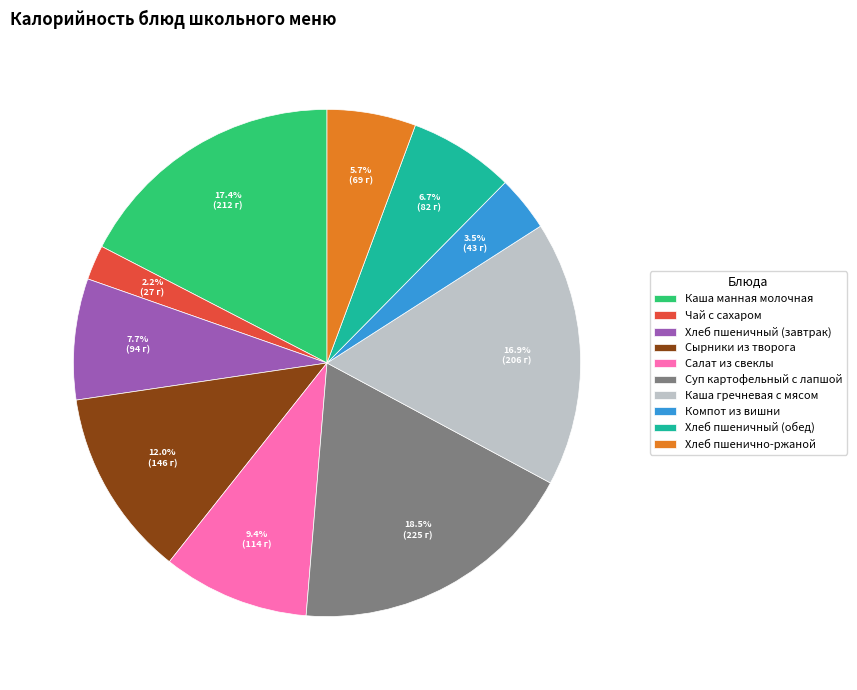

Which slice is the smallest?

Чай с сахаром